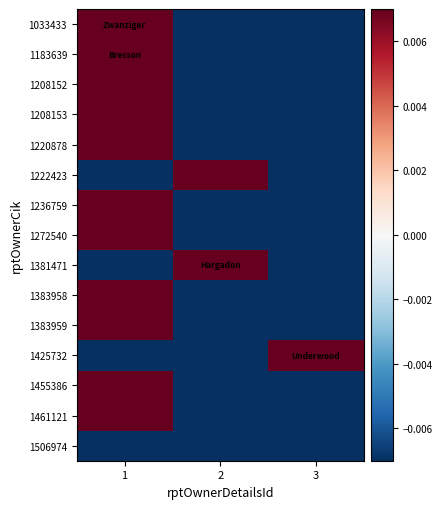

Rank the series by their maximum value, from highest to lowest.

1033433, 1183639, 1208152, 1208153, 1220878, 1222423, 1236759, 1272540, 1381471, 1383958, 1383959, 1425732, 1455386, 1461121, 1506974